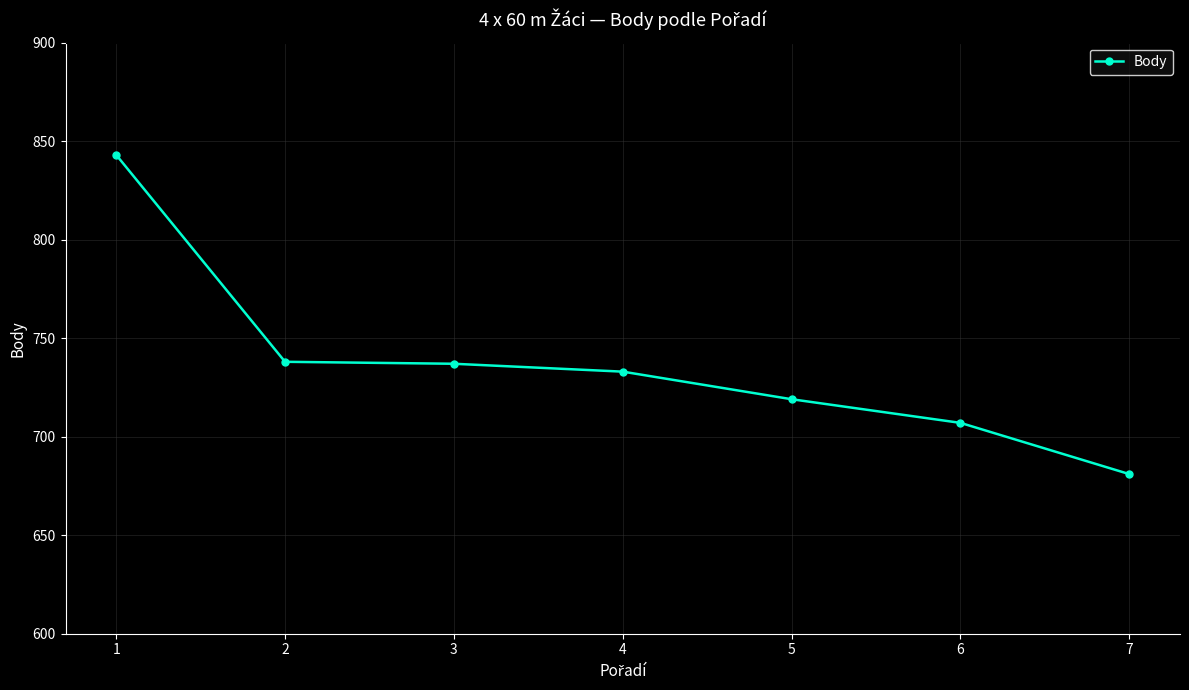

What is the minimum value shown in the chart?

681